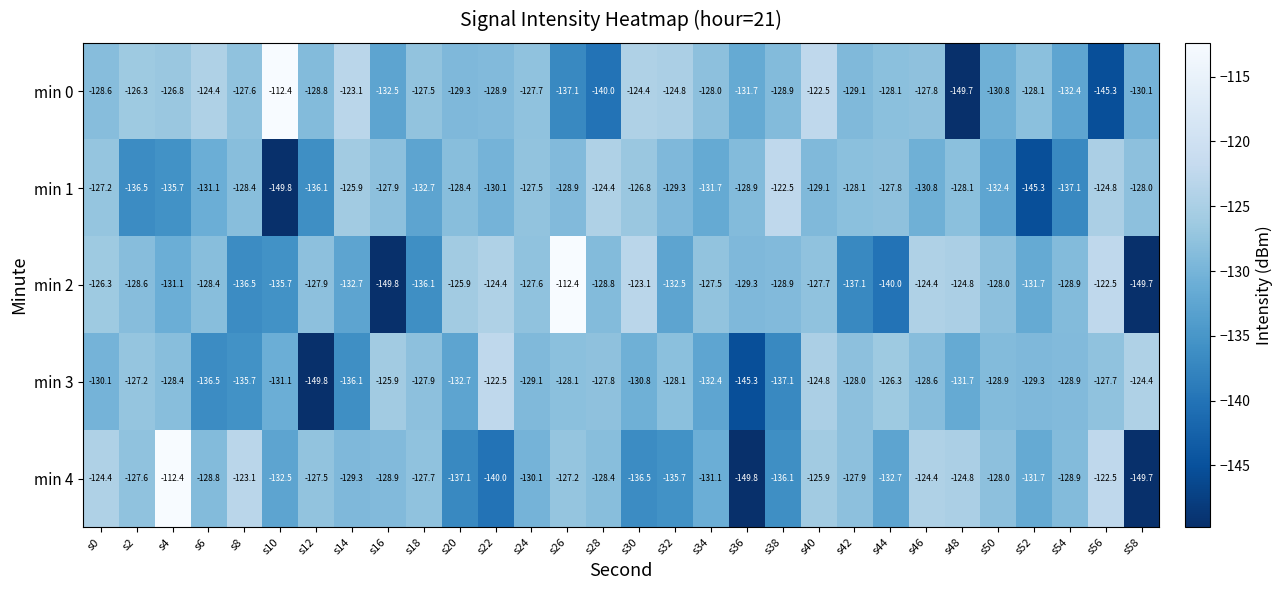

What is the difference between the maximum and minimum values in the min 3 series?

27.3